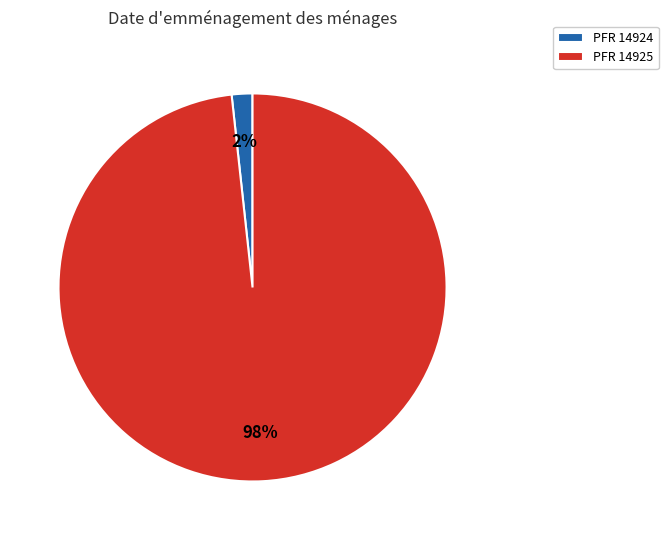

Which has a higher value, PFR 14924 or PFR 14925?

PFR 14925